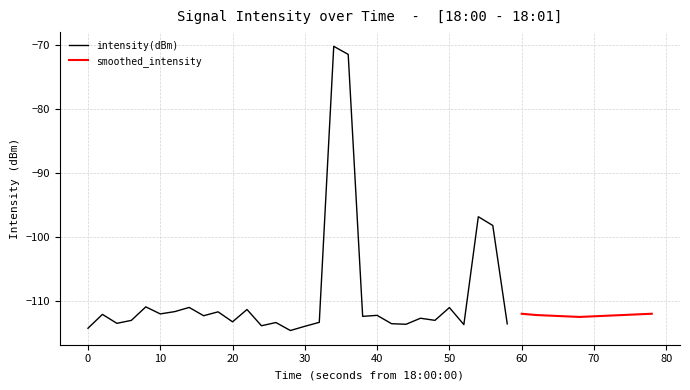

What is the minimum value shown in the chart?

-114.6